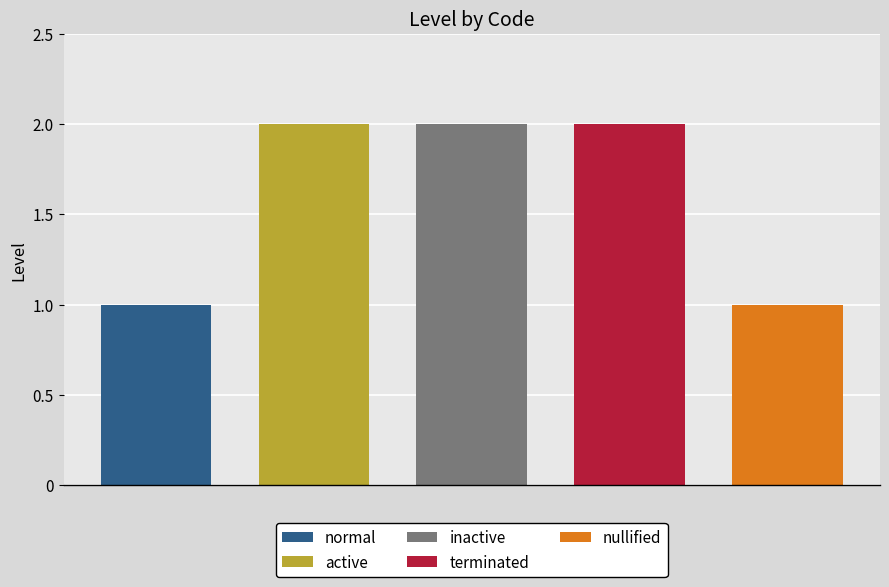

What position from the left is nullified?

5